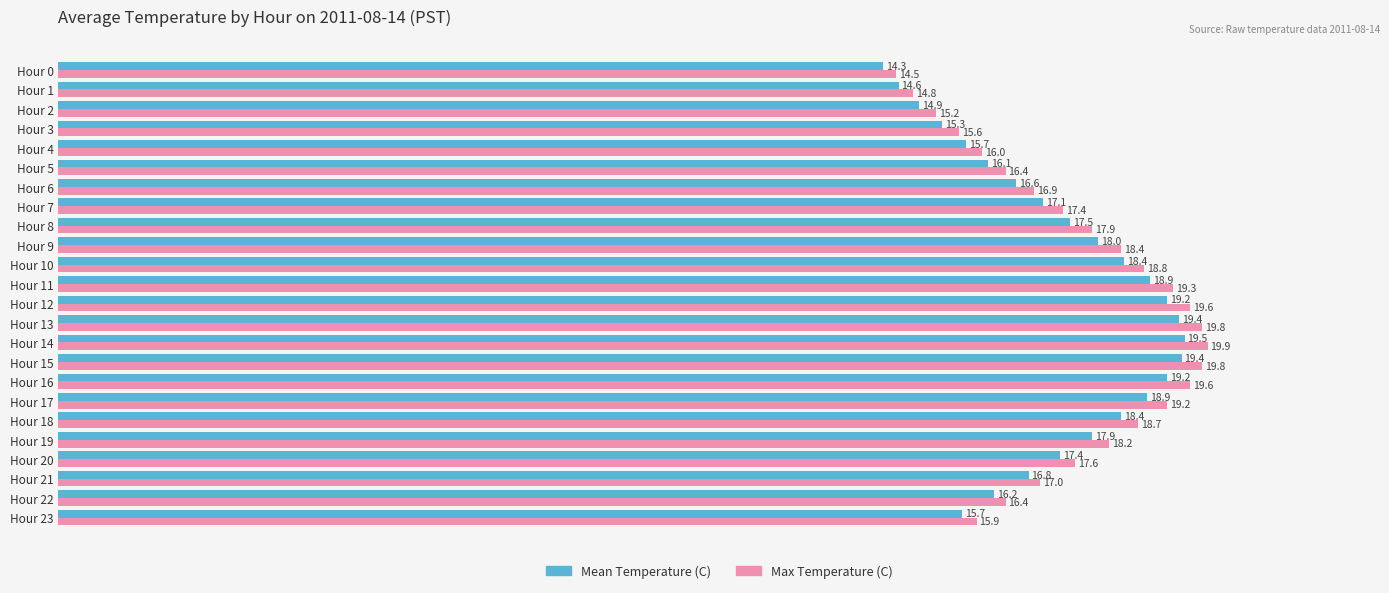

At Hour 3, list the series in order from smallest to largest.

Mean Temperature (C), Max Temperature (C)